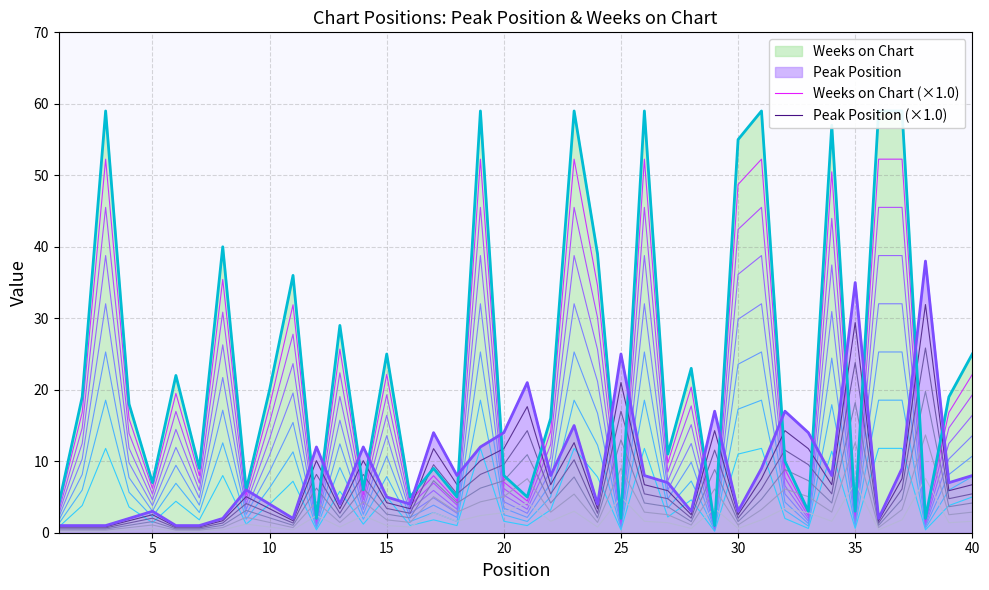

Which series has the largest range (max minus min)?

Weeks on Chart (×1.0)